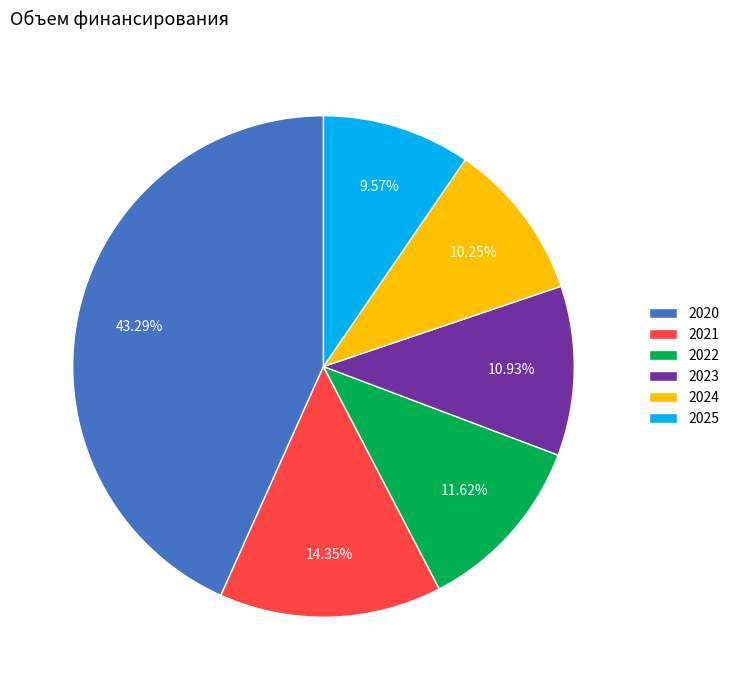

How many slices are in this pie chart?

6